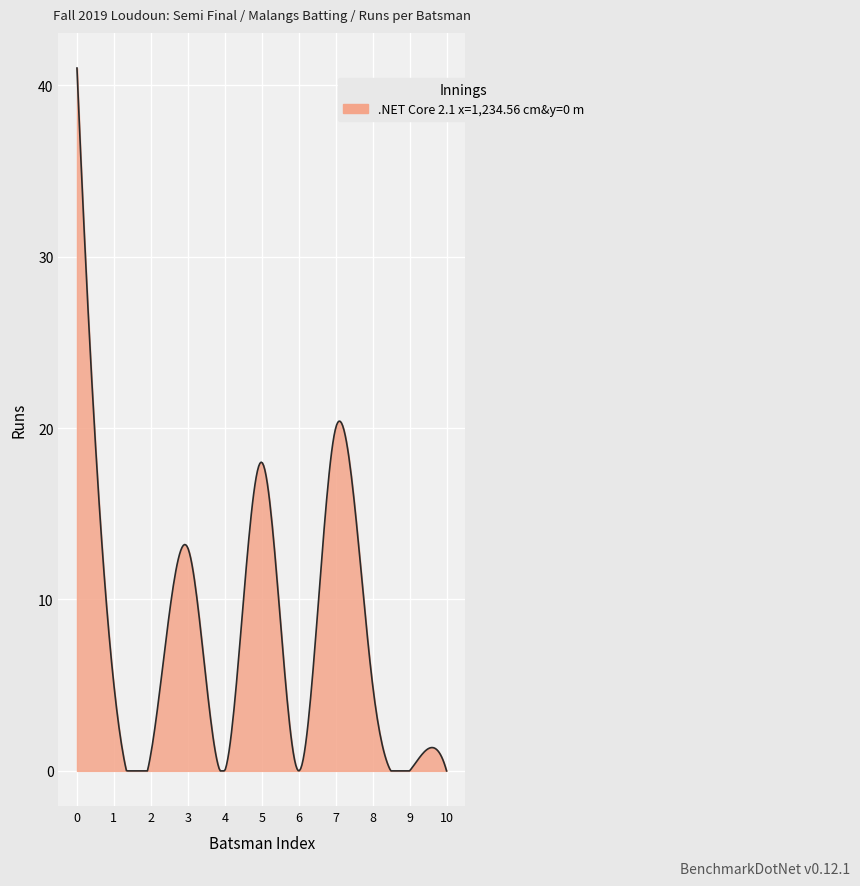

Does the chart have visible grid lines?

Yes